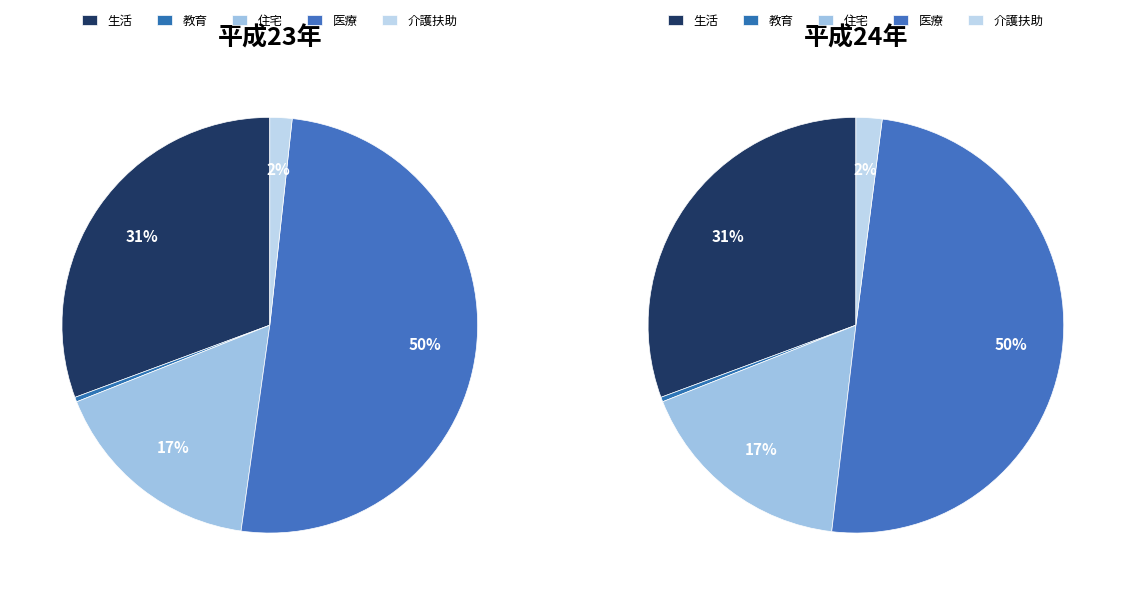

Is it true that 平成24年 is 58% of the pie?

False